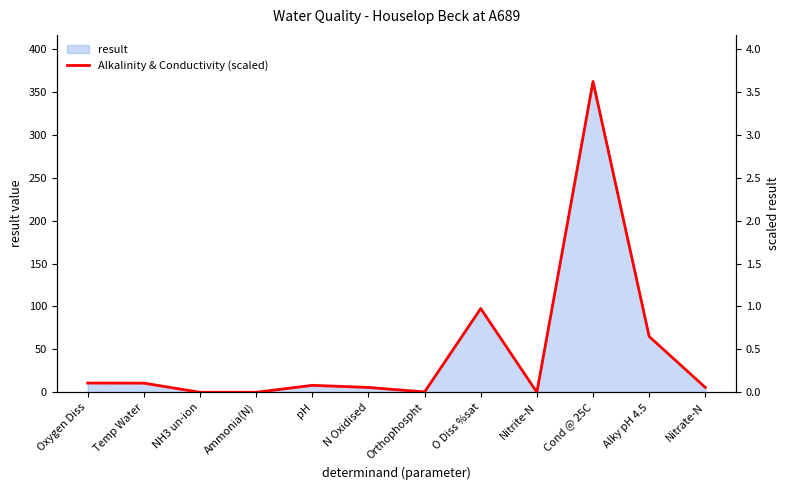

What is the label of the 9th point from the left?

Nitrite-N